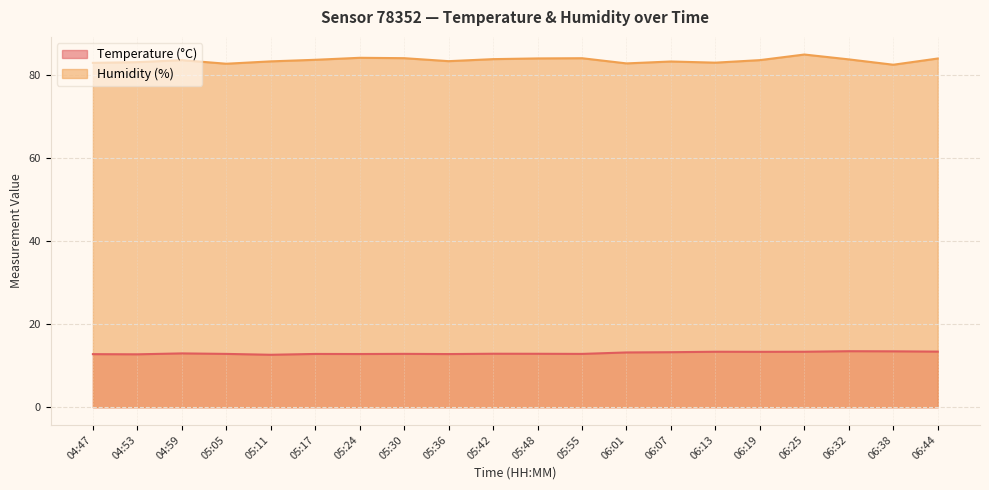

What are all the series names shown in the legend?

Temperature (°C), Humidity (%)